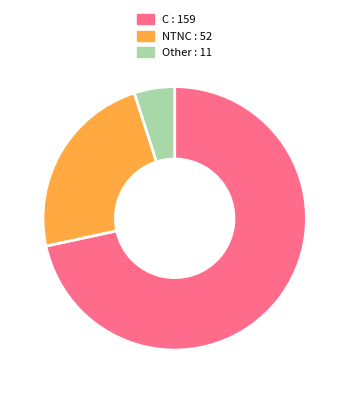

Between Other : 11 and NTNC : 52, which is larger?

NTNC : 52